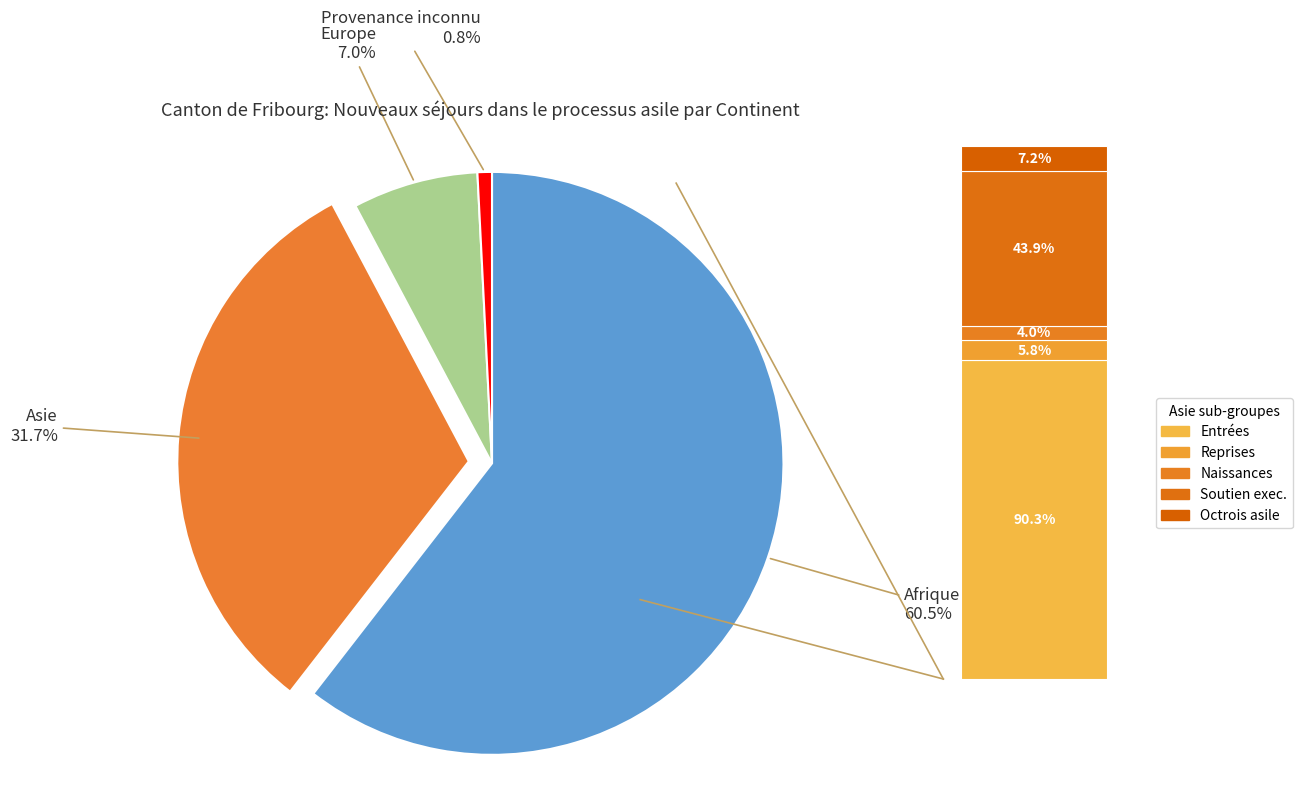

Is Afrique the majority of the pie?

Yes